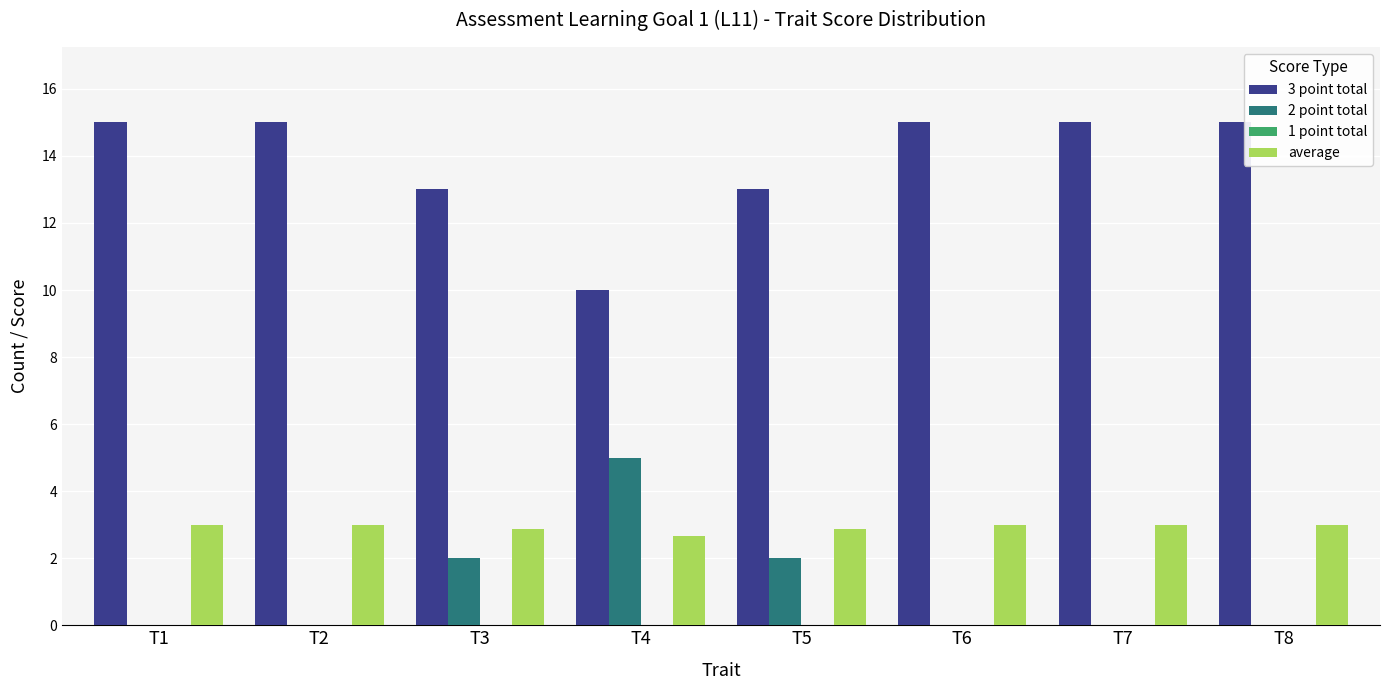

What is the total value across all series at T2?

18.0